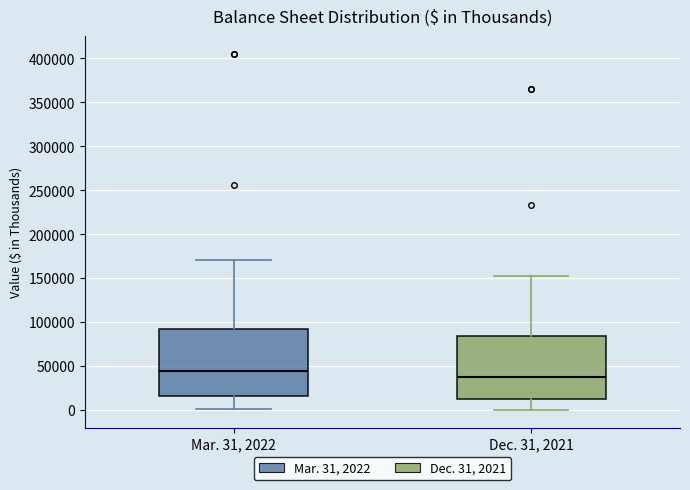

Reading left to right, read every box against the y-axis: the position of its median line, the range the box covers, and the ends of its whiskers. The values are not printed on the chart, so give them approximately, as read against the axis.

Mar. 31, 2022: median 45000, box 15000 to 90000, whiskers 0 to 170000
Dec. 31, 2021: median 40000, box 10000 to 85000, whiskers 0 to 150000